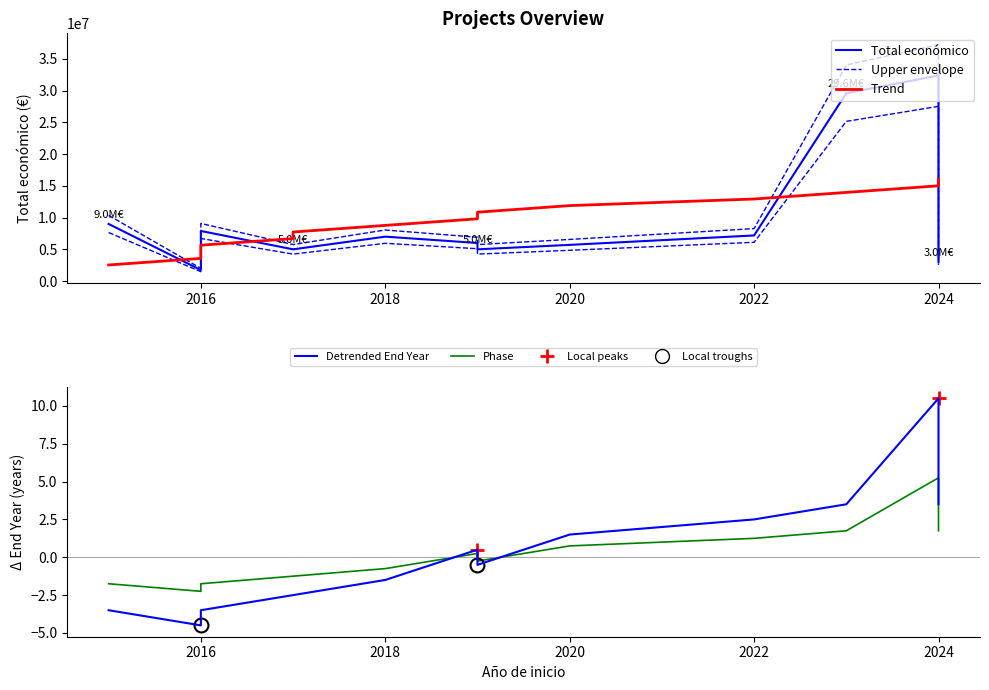

What are all the series names shown in the legend?

Total económico, Upper envelope, Trend, Detrended End Year, Phase